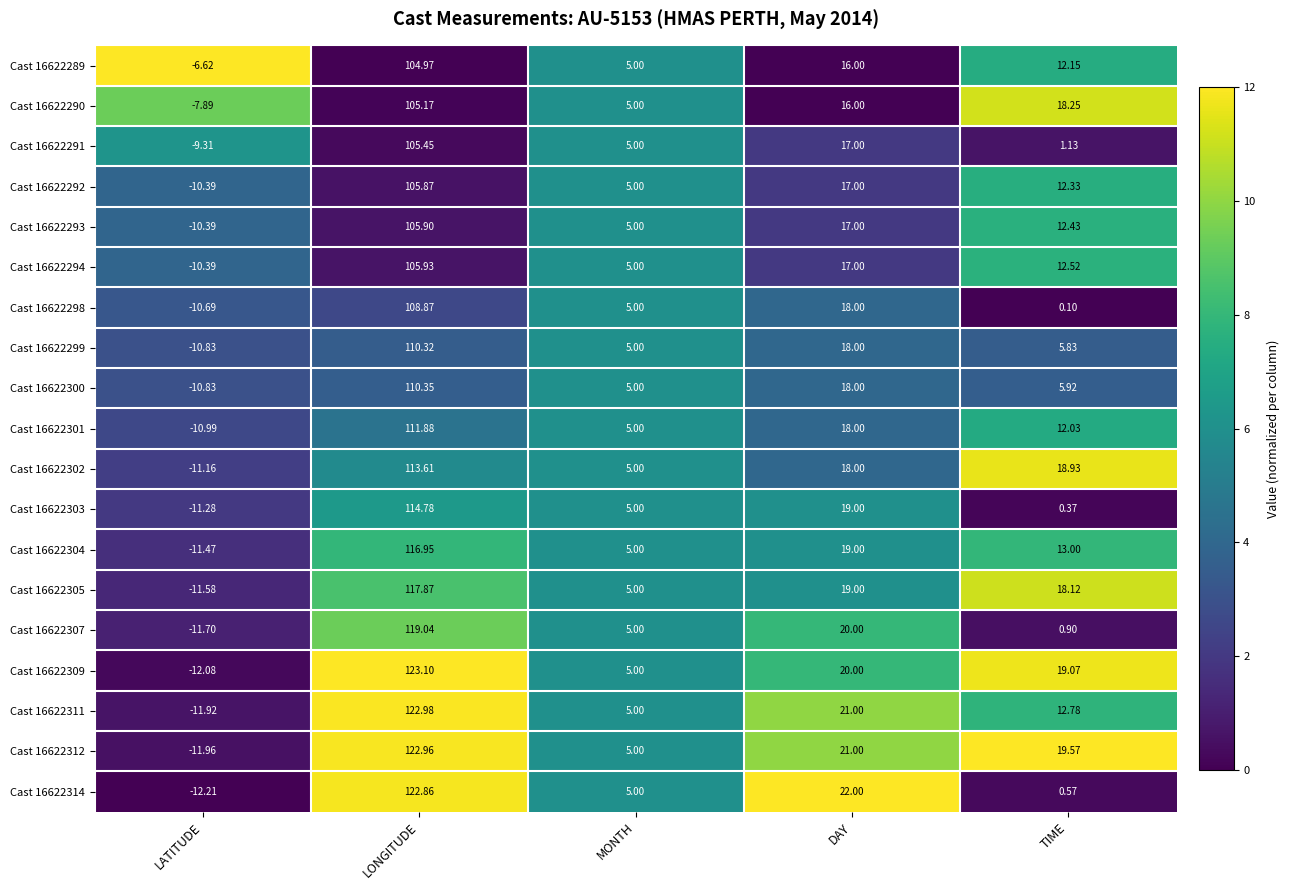

At which category is the sum across all series the highest?

LONGITUDE